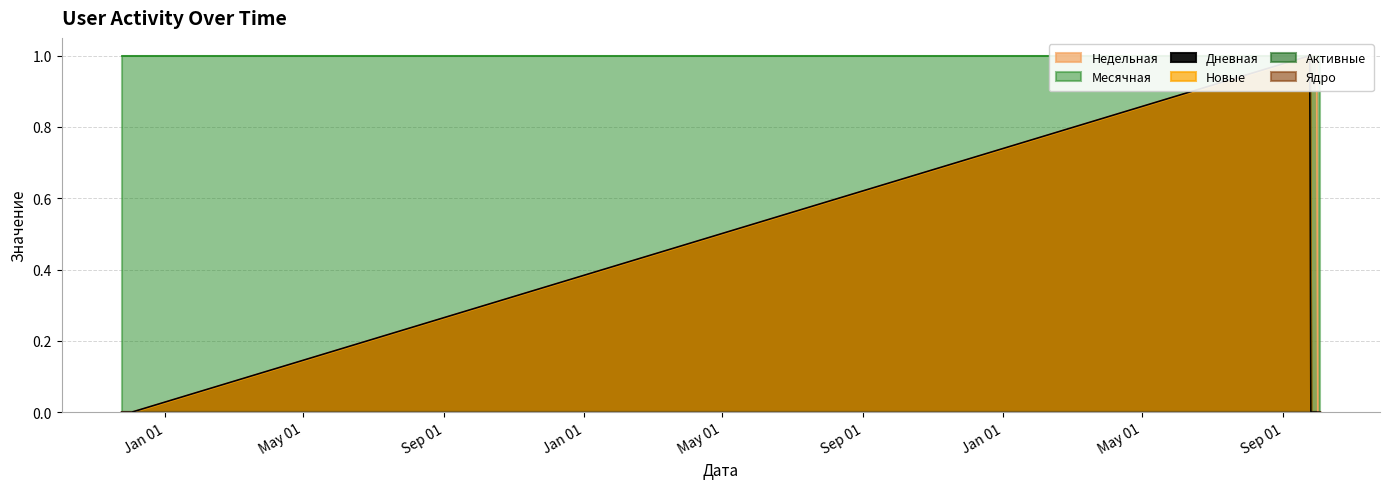

True or false: Недельная and Месячная intersect in this chart.

False